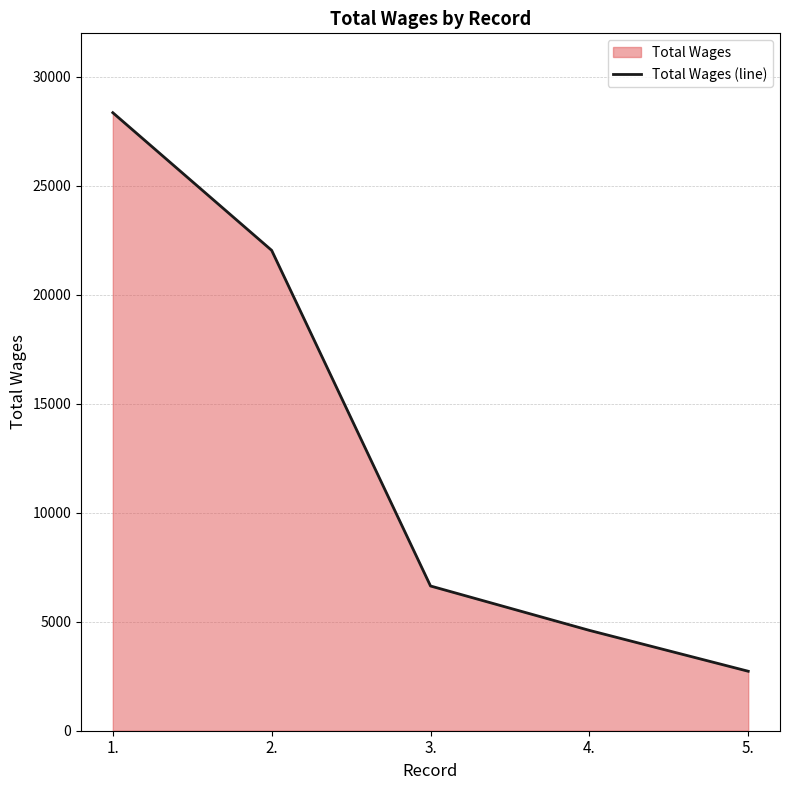

List the labels in order of value, smallest first.

5., 4., 3., 2., 1.